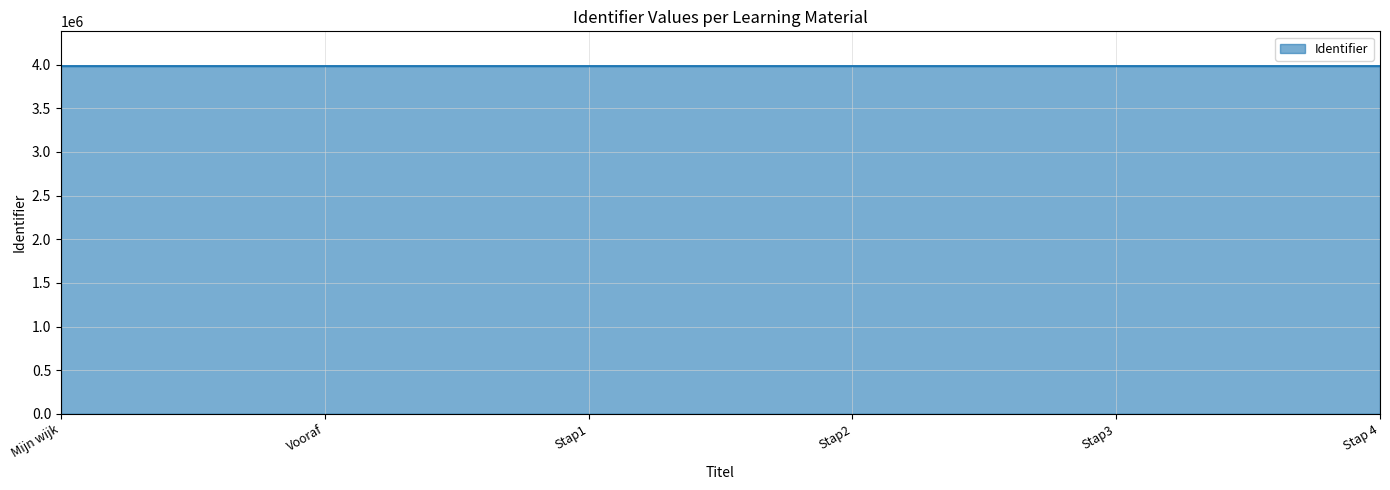

True or false: the data shows 2697320 at Stap2.

False